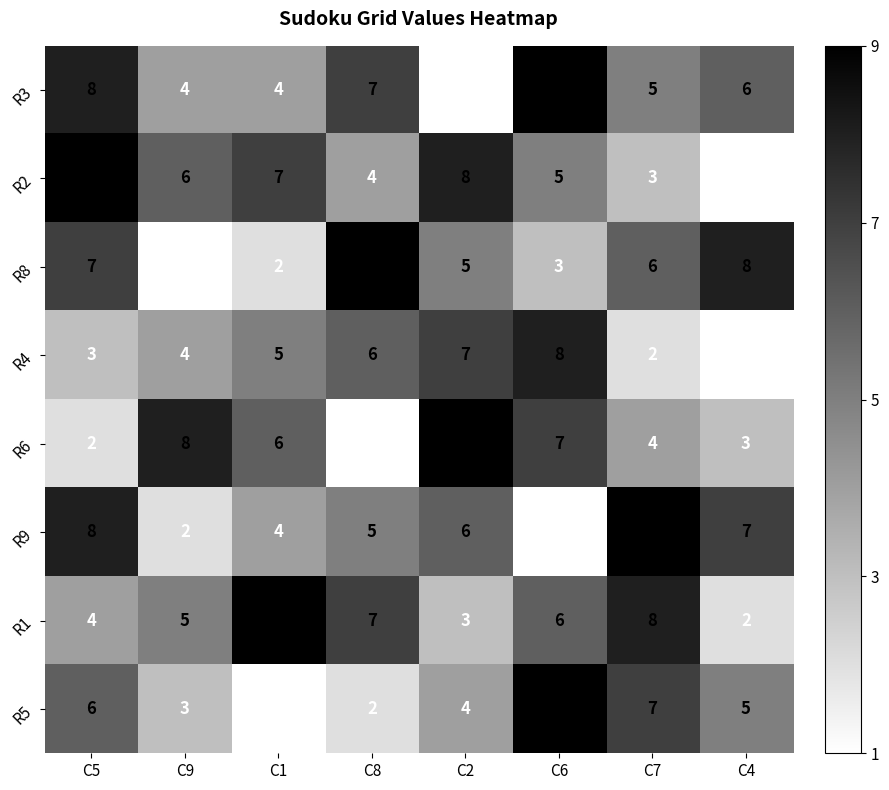

Is the value of R9 at C7 greater than the value of R5 at C4?

Yes